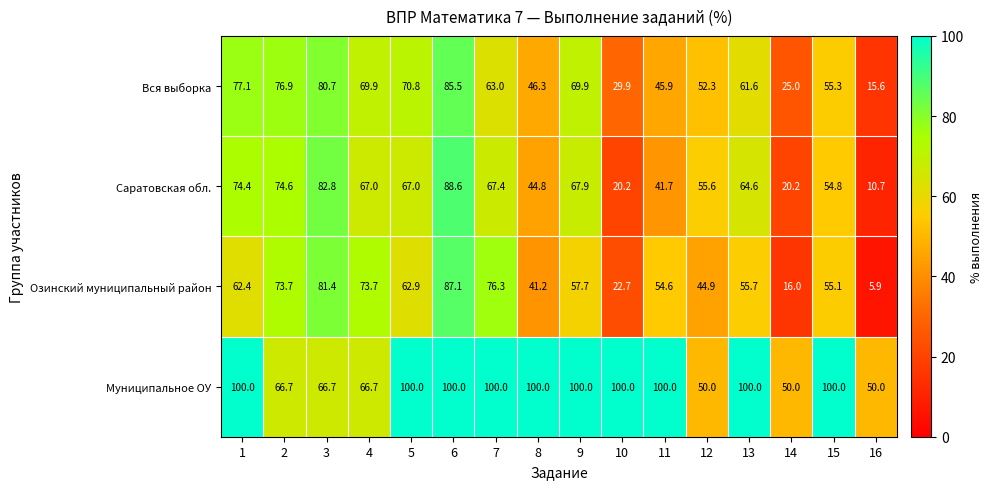

Count the number of categories in the chart.

16